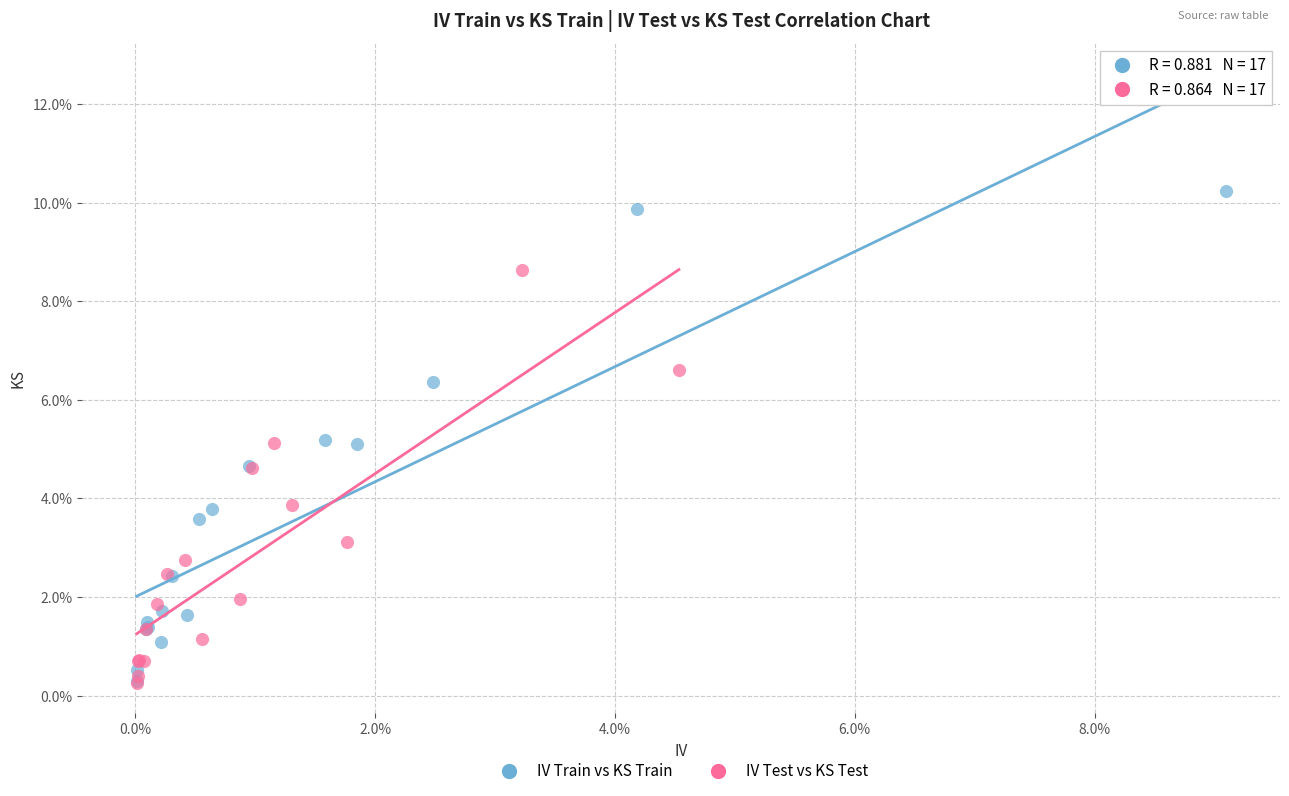

Which series has the widest spread of Y values?

IV Train vs KS Train